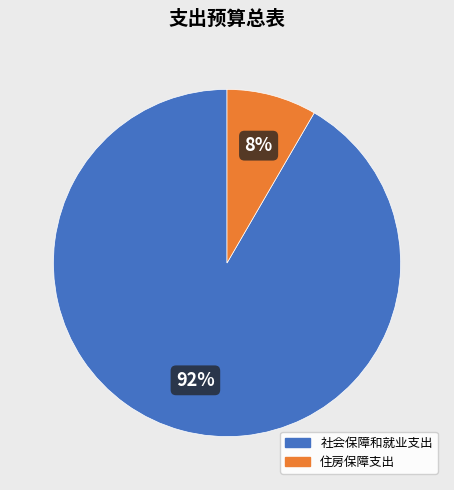

What is the majority slice?

社会保障和就业支出